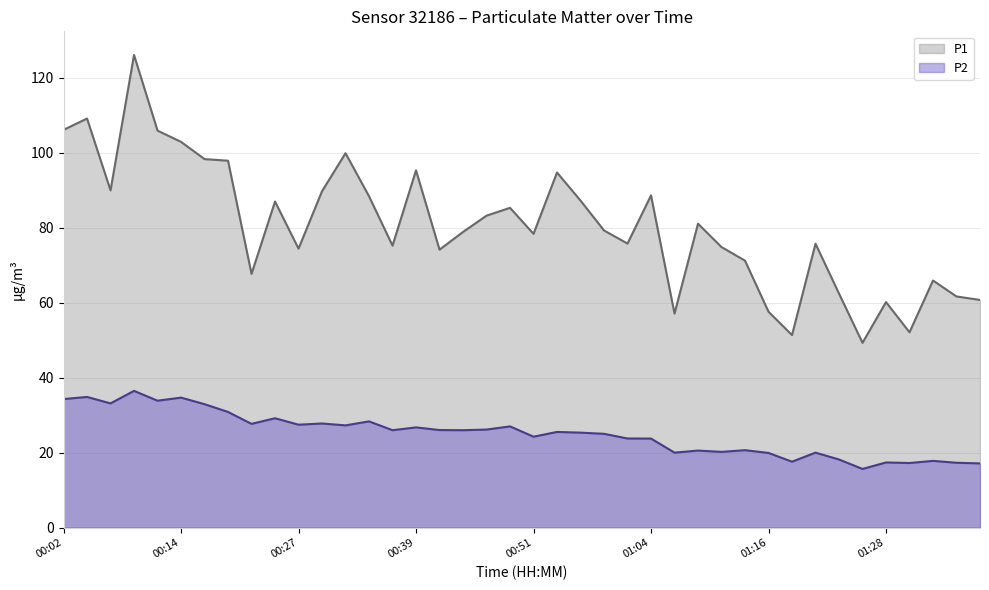

Which series has the widest spread of values?

P1